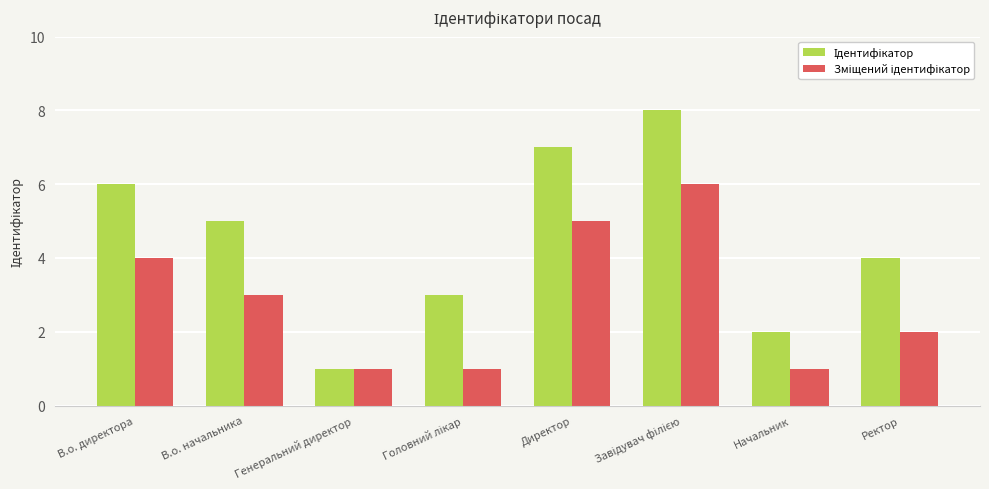

What is the total value across all series at В.о. начальника?

8